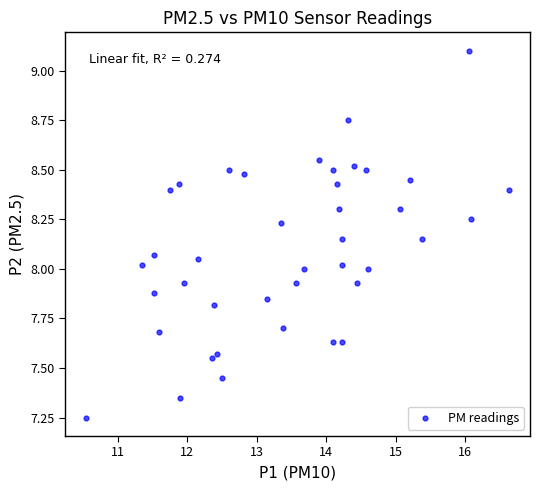

What is the range of X values (max minus min)?

6.1